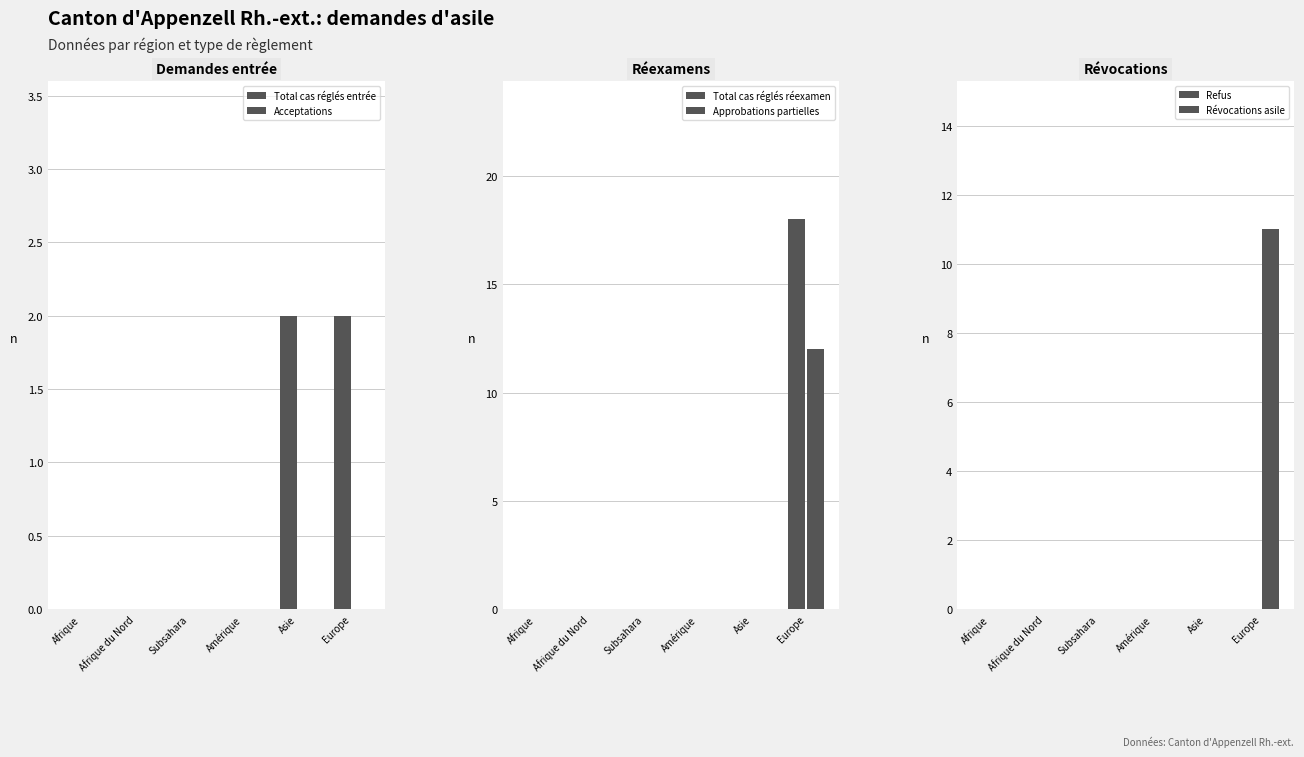

Reading left to right, transcribe all the data shown in this chart.

Total cas réglés entrée: 0	0	0	0	2	2
Acceptations: 0	0	0	0	0	0
Total cas réglés réexamen: 0	0	0	0	0	18
Approbations partielles: 0	0	0	0	0	12
Refus: 0	0	0	0	0	0
Révocations asile: 0	0	0	0	0	11